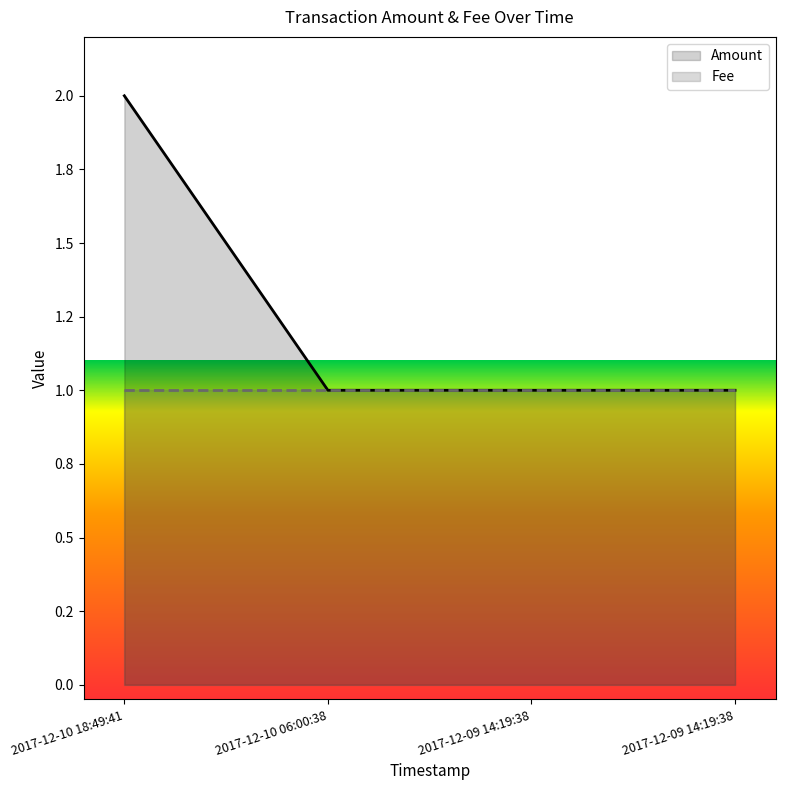

Rank the categories by value from highest to lowest.

2017-12-10 18:49:41, 2017-12-10 06:00:38, 2017-12-09 14:19:38, 2017-12-09 14:19:38